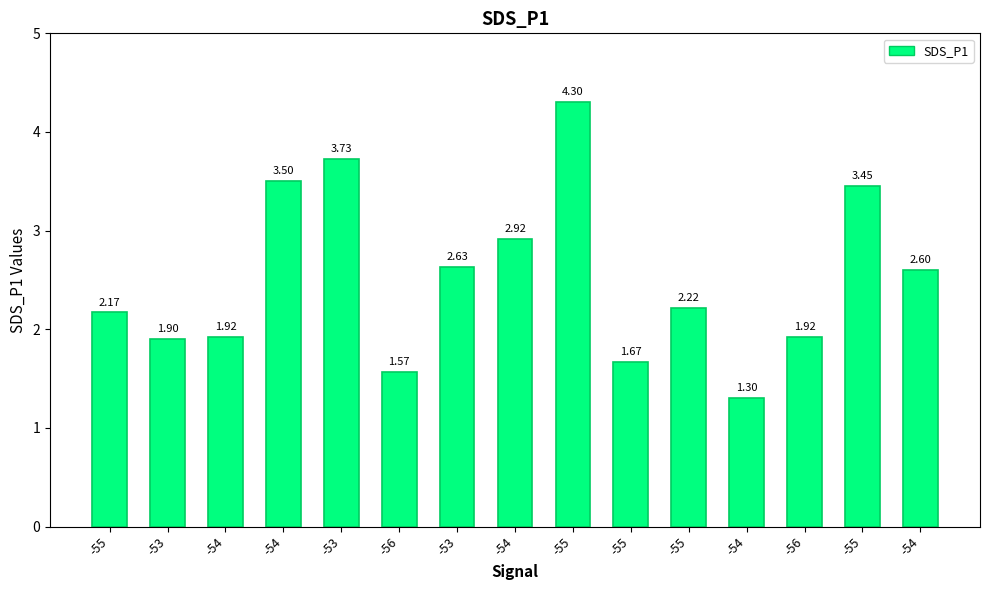

Reading left to right, transcribe all the data shown in this chart.

-55=2.2	-53=1.9	-54=1.9	-54=3.5	-53=3.7	-56=1.6	-53=2.6	-54=2.9	-55=4.3	-55=1.7	-55=2.2	-54=1.3	-56=1.9	-55=3.5	-54=2.6